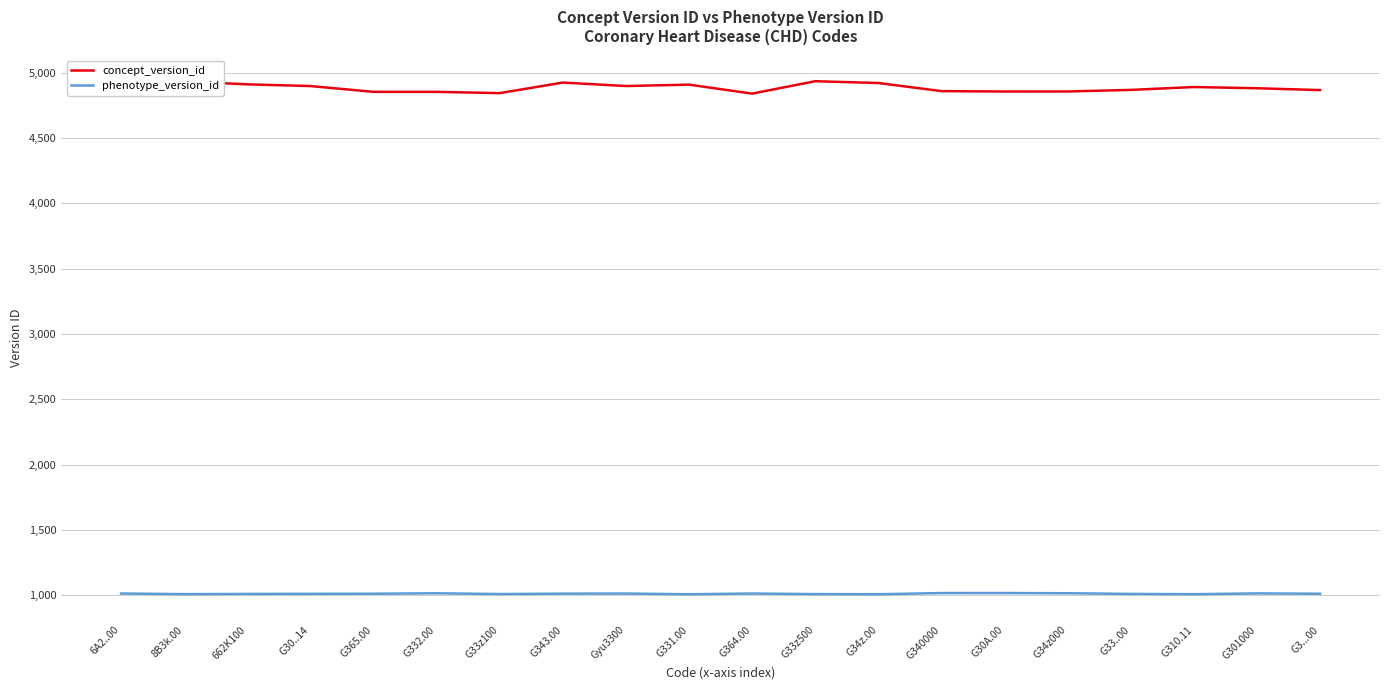

What position from the left is G331.00?

10